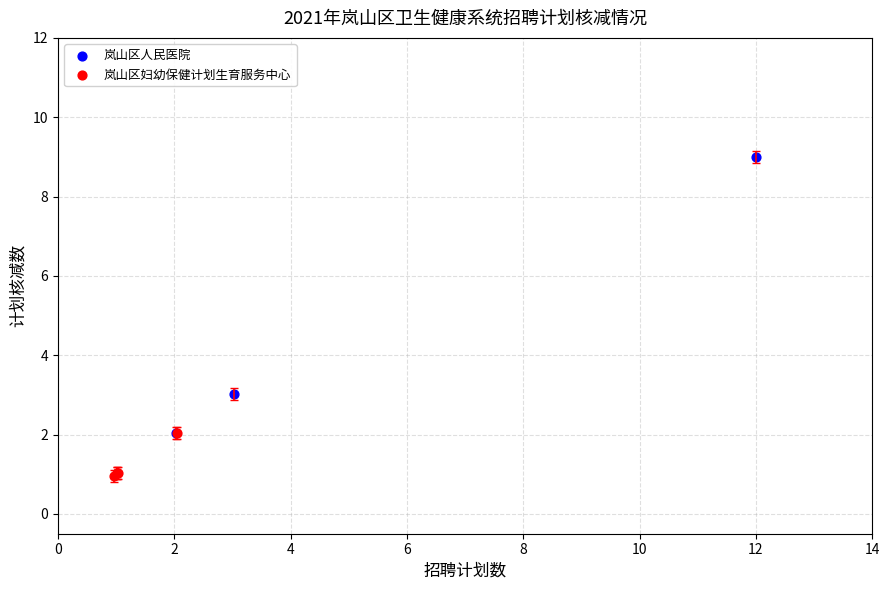

Which series contains the highest Y value?

岚山区人民医院